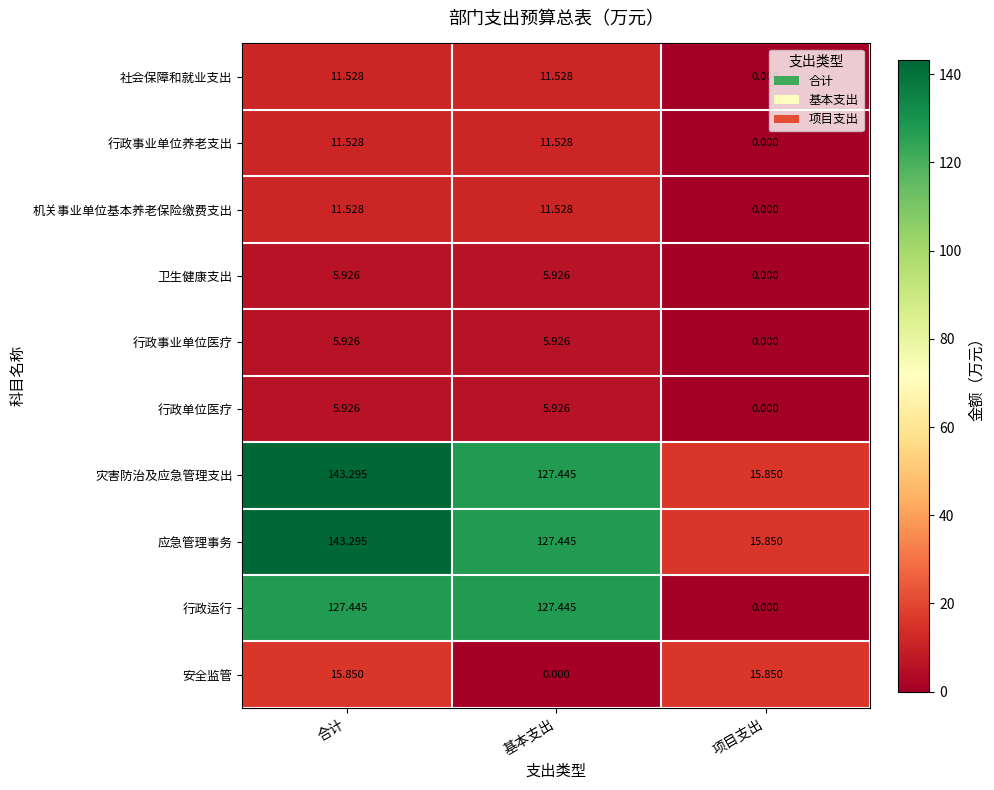

Which label corresponds to the largest value in the chart?

合计